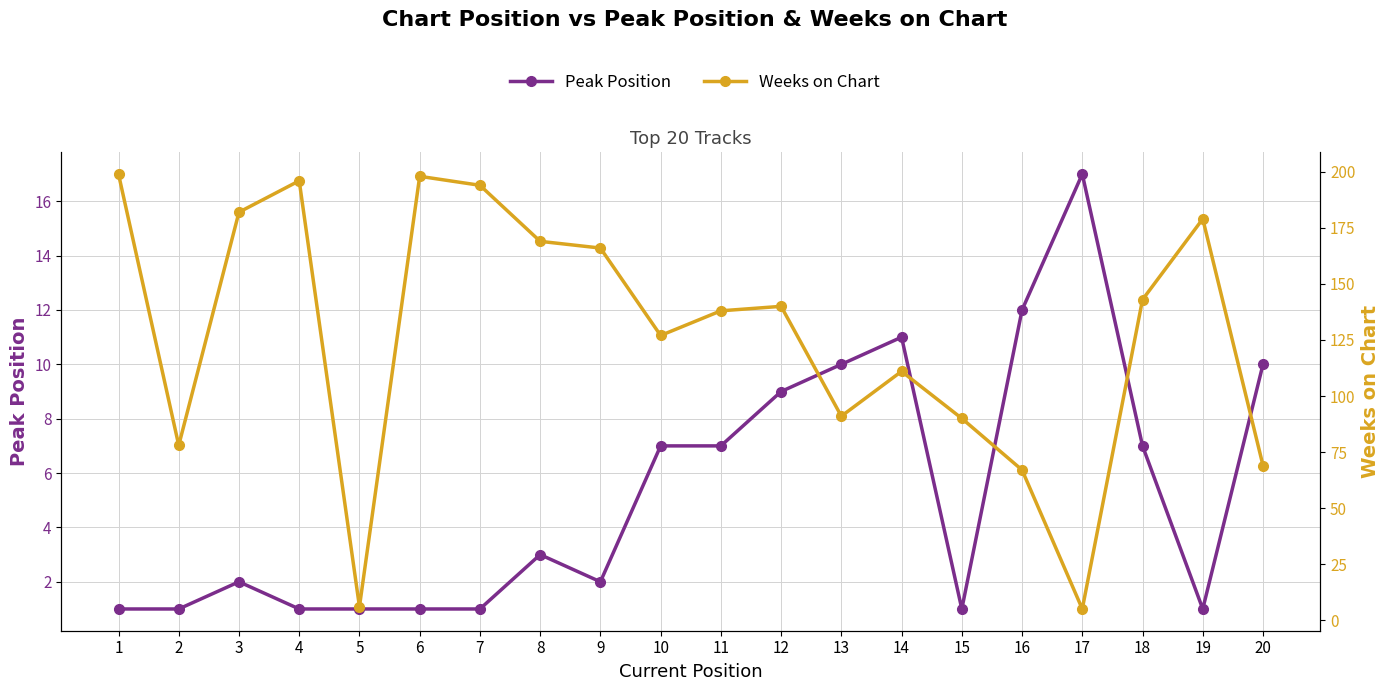

True or false: Weeks on Chart and Peak Position intersect in this chart.

True